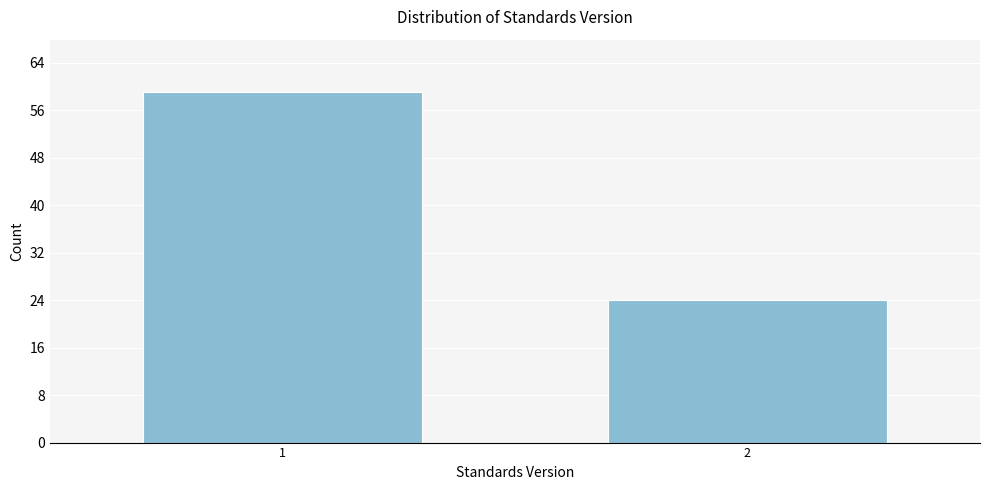

Reading left to right, extract all data points from this chart.

59	24